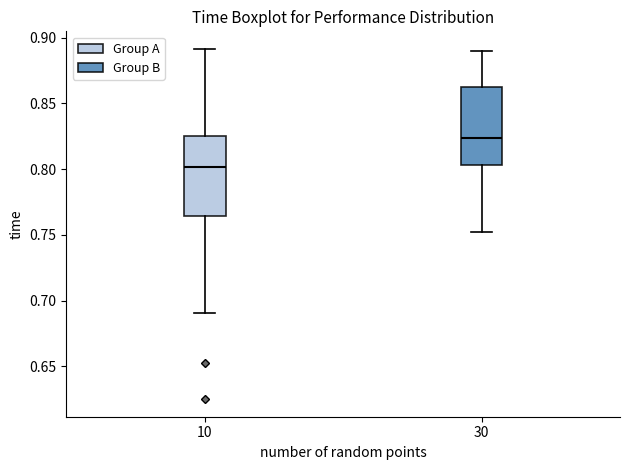

Reading left to right, read every box against the y-axis: the position of its median line, the range the box covers, and the ends of its whiskers. The values are not printed on the chart, so give them approximately, as read against the axis.

10: median 0.800, box 0.765 to 0.825, whiskers 0.690 to 0.890
30: median 0.825, box 0.805 to 0.860, whiskers 0.750 to 0.890